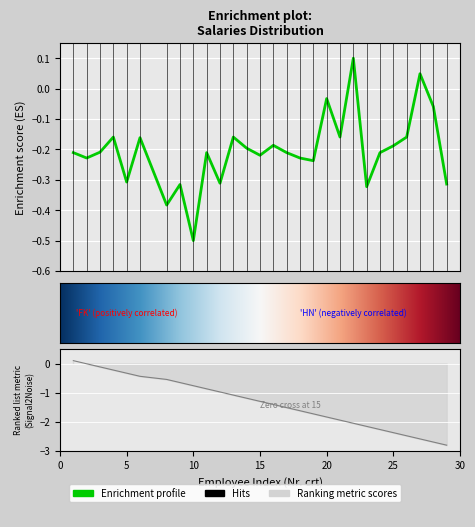

Which category has the highest value across all series?

22